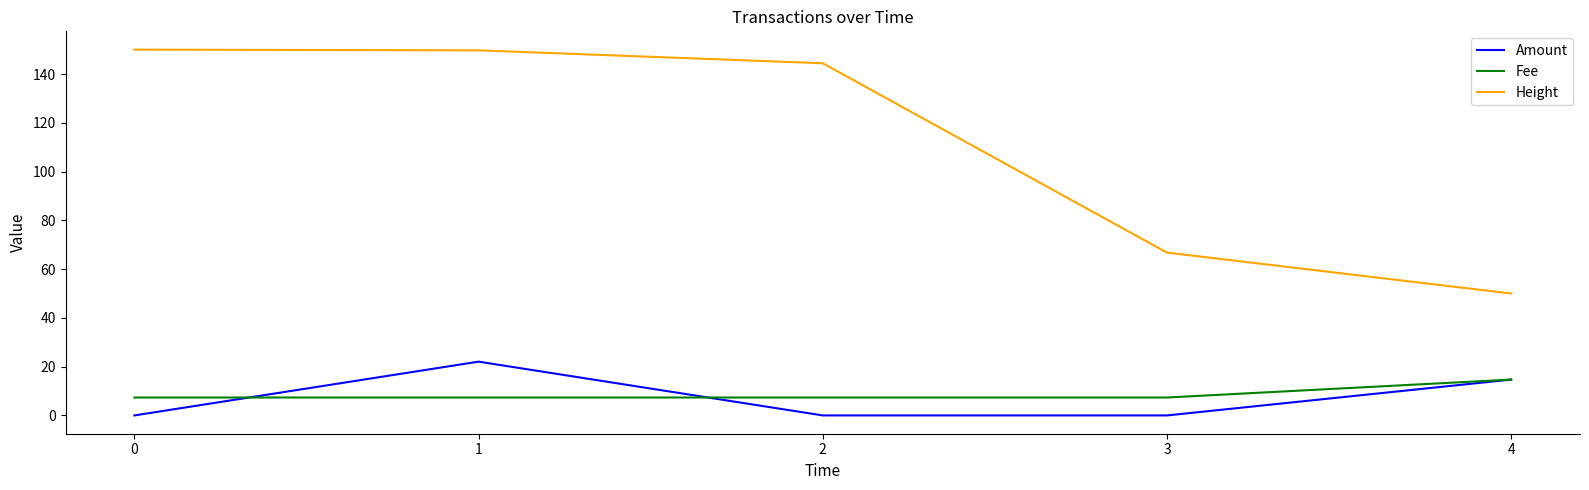

The Fee series shows 7.3 at 1. True or false?

True